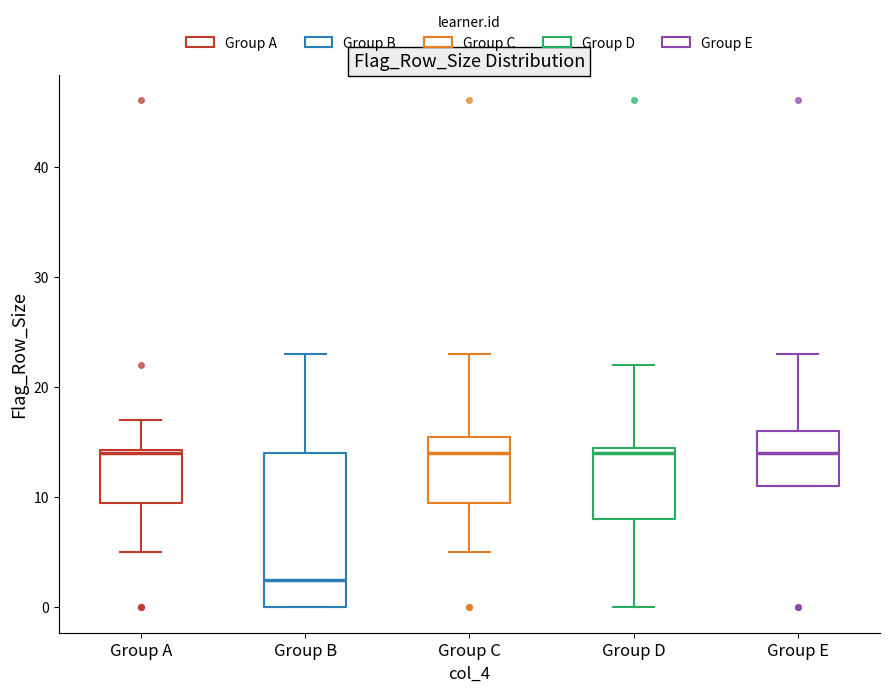

Reading left to right, read every box against the y-axis: the position of its median line, the range the box covers, and the ends of its whiskers. The values are not printed on the chart, so give them approximately, as read against the axis.

Group A: median 14, box 10 to 14, whiskers 5 to 17
Group B: median 3, box 0 to 14, whiskers 0 to 23
Group C: median 14, box 10 to 16, whiskers 5 to 23
Group D: median 14, box 8 to 15, whiskers 0 to 22
Group E: median 14, box 11 to 16, whiskers 11 to 23